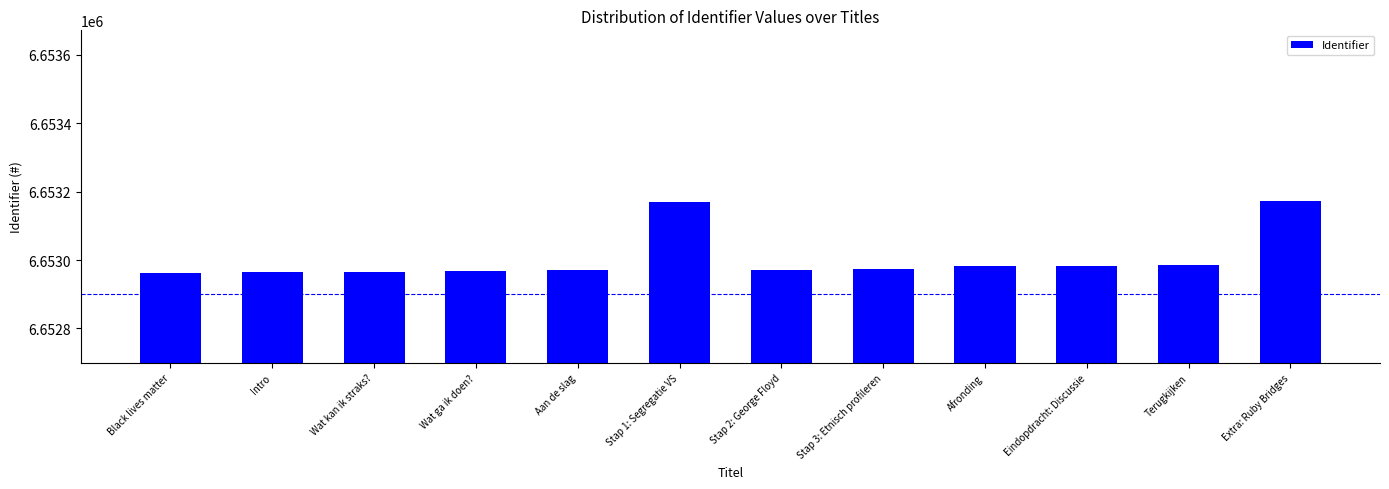

What is the smallest value displayed?

6652963